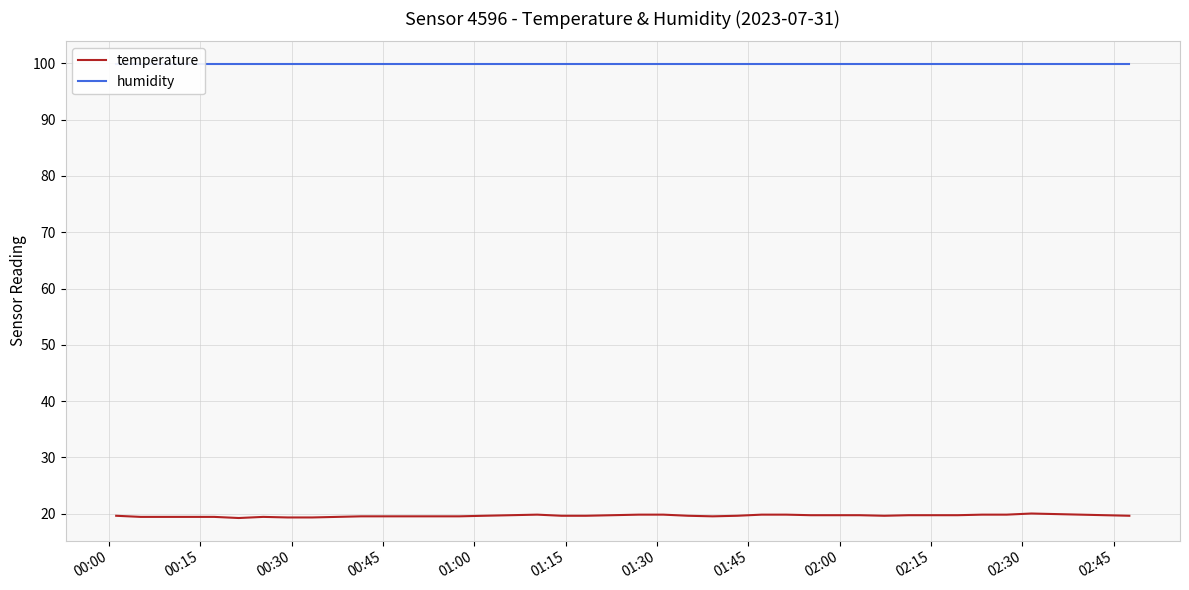

Is the value of temperature at 02:30 greater than the value of humidity at 32?

No